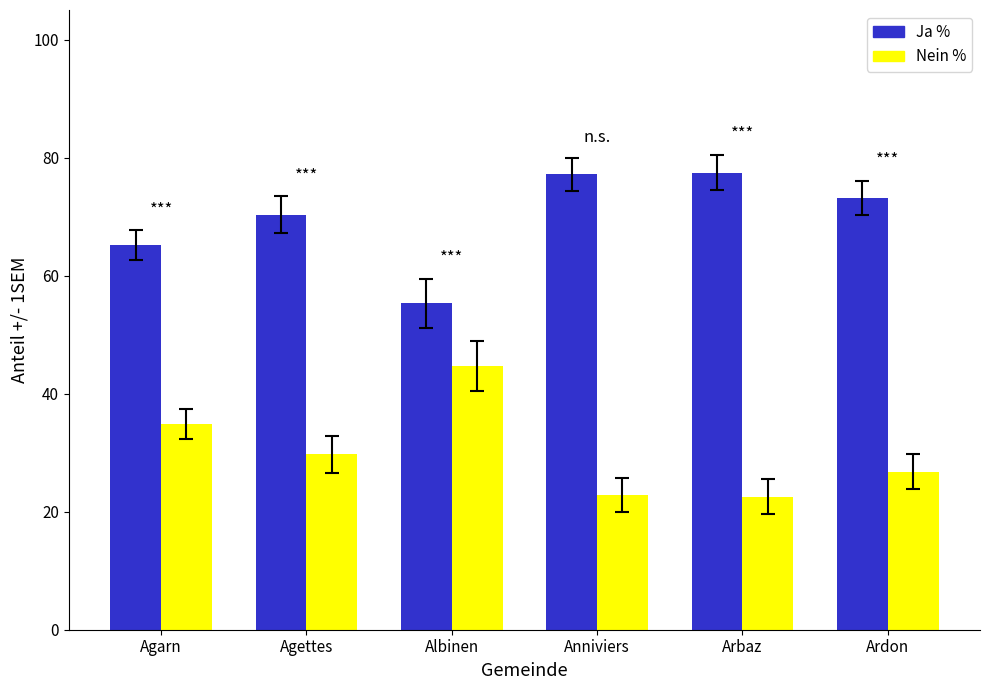

What is the spread (max minus min) of values at Agettes?

40.6